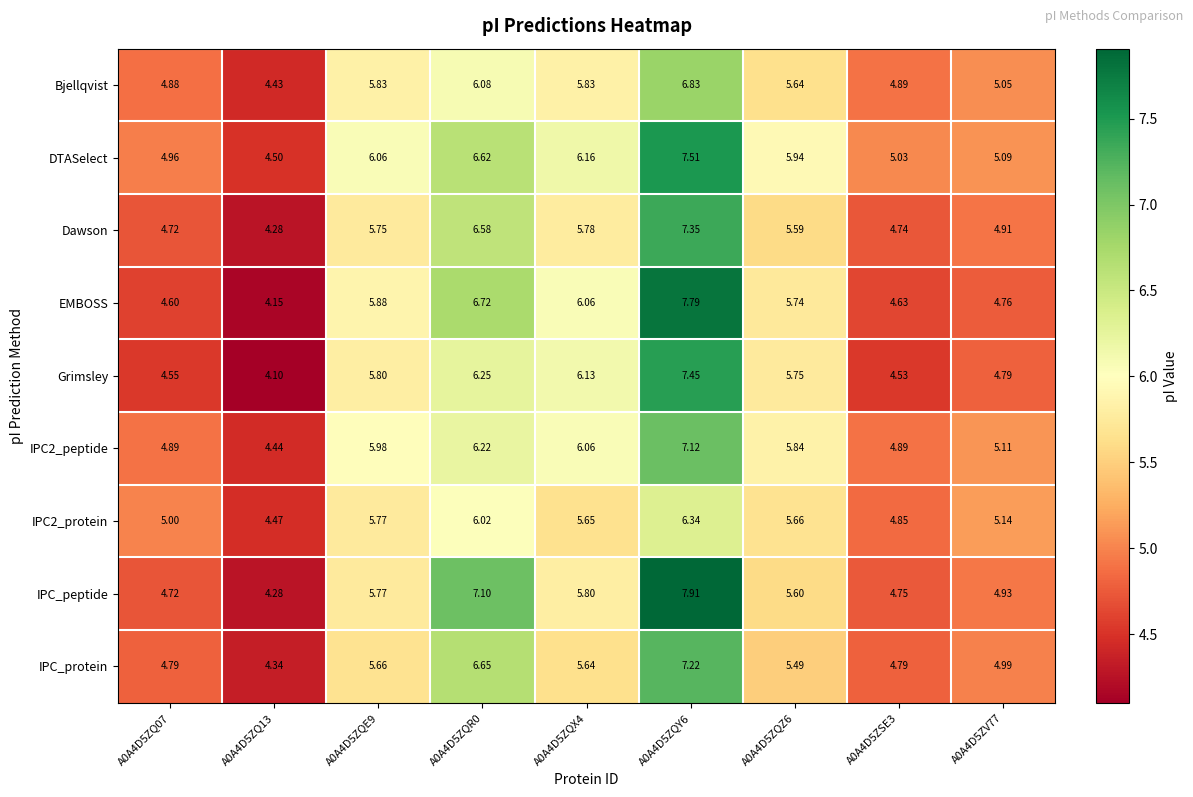

Which series changed the most between A0A4D5ZQZ6 and A0A4D5ZV77?

EMBOSS